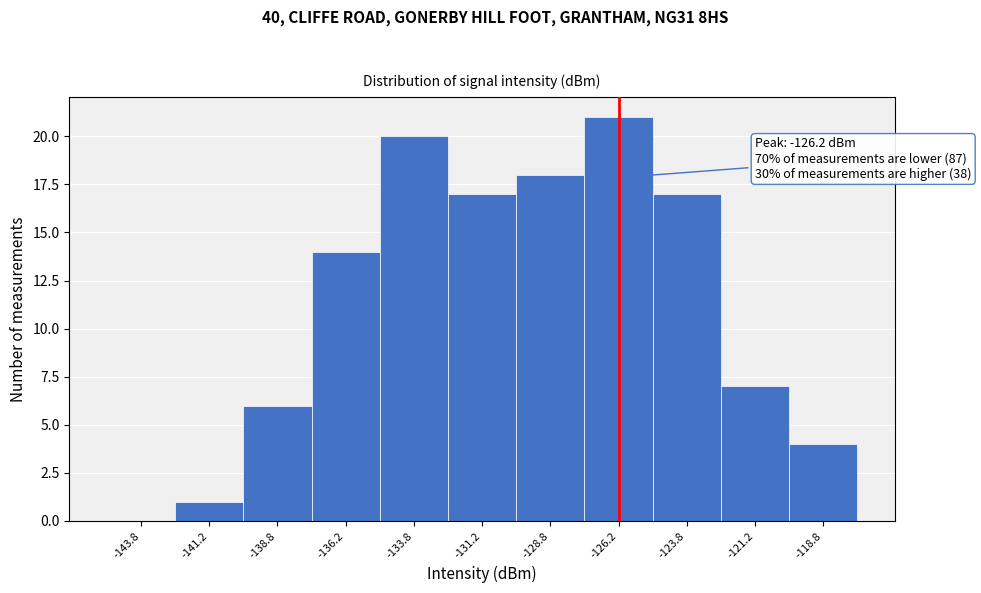

Which range on the x-axis has the tallest bar?

-127.5 to -125.0